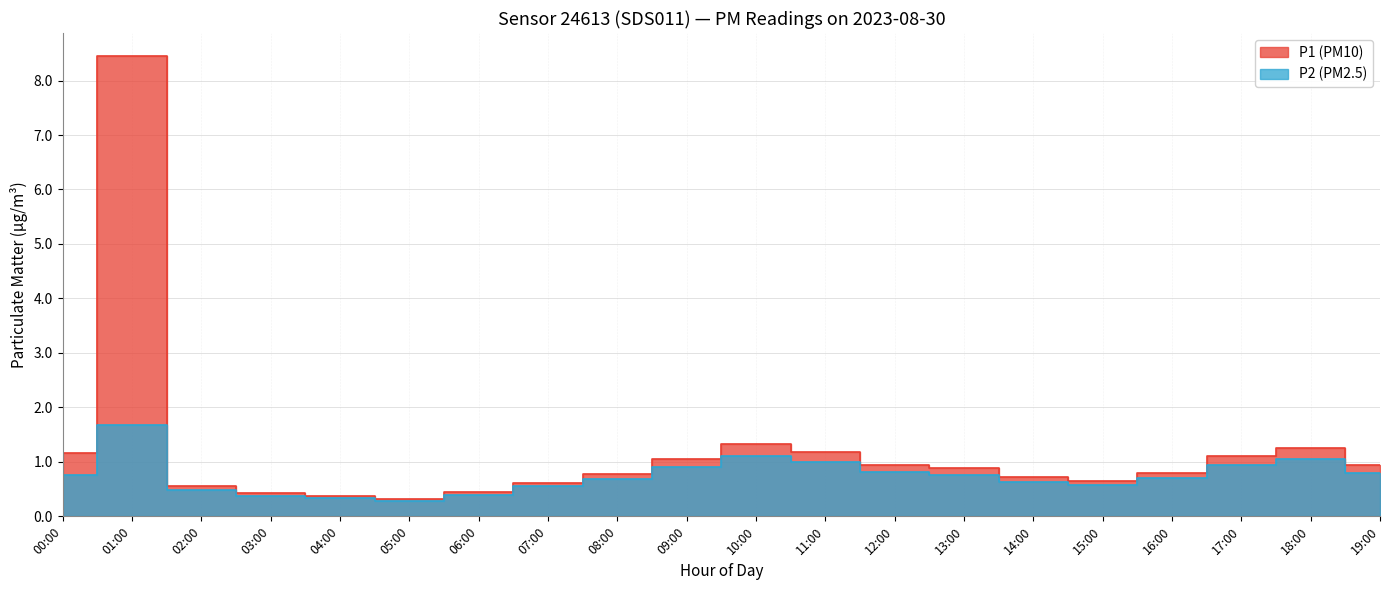

Where is P2 nearest to the value 0?

05:00